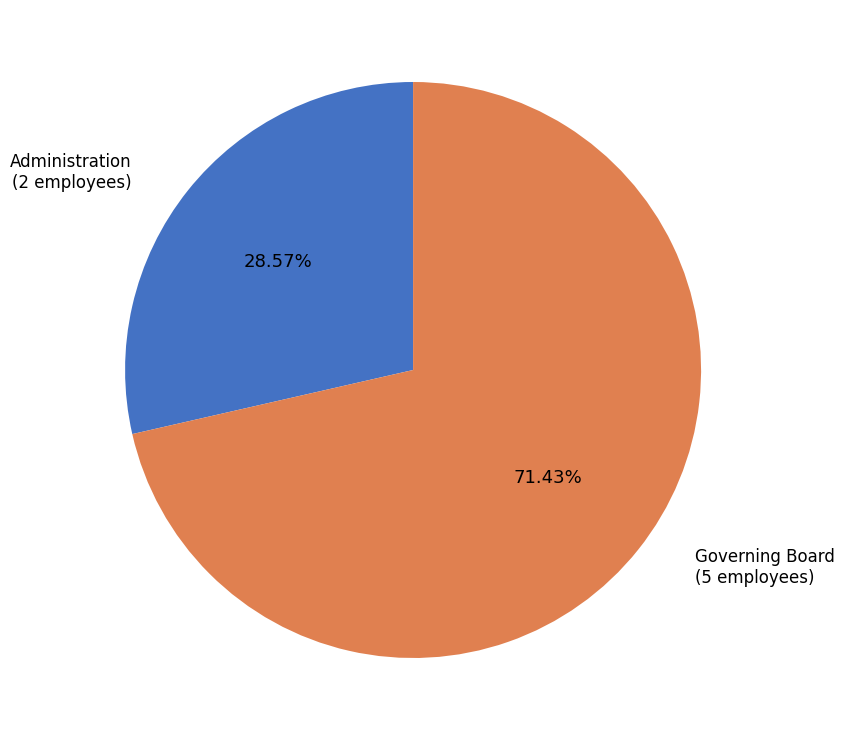

Does any single category account for the majority?

Yes